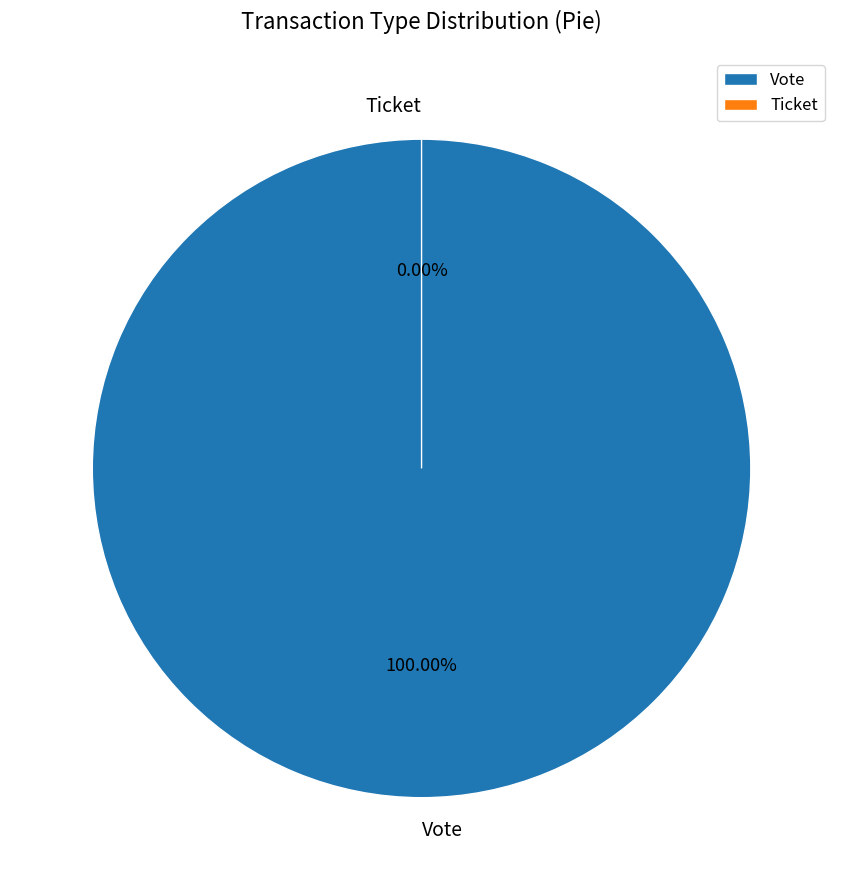

Which category has the smallest portion of the pie?

Ticket